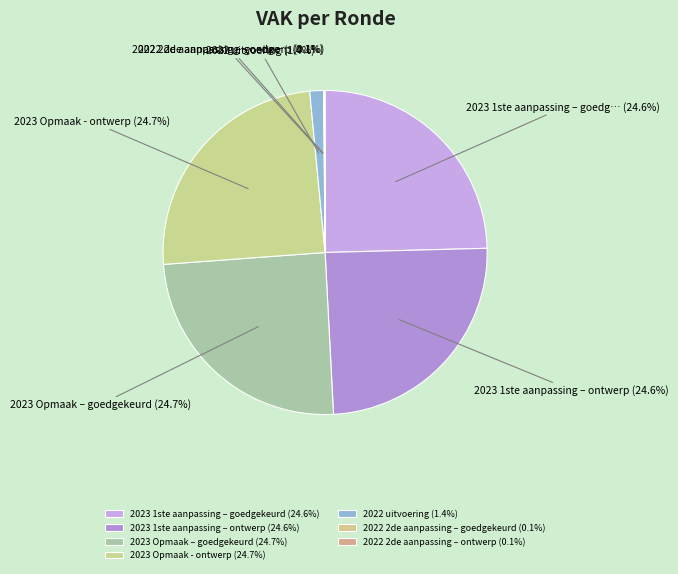

True or false: 2023 Opmaak - ontwerp accounts for 25% of the total.

True